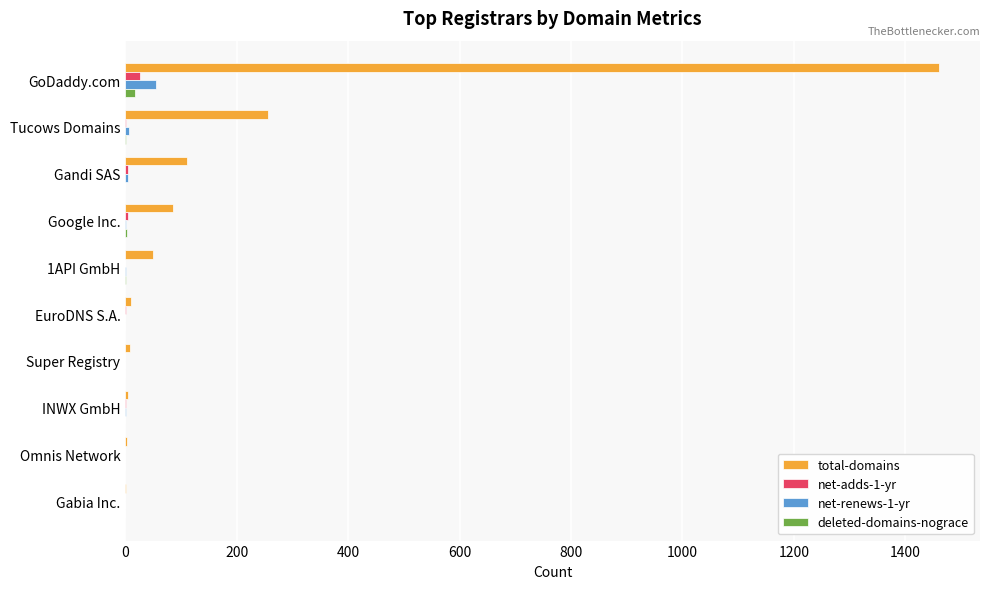

How many categories are shown in the chart?

10